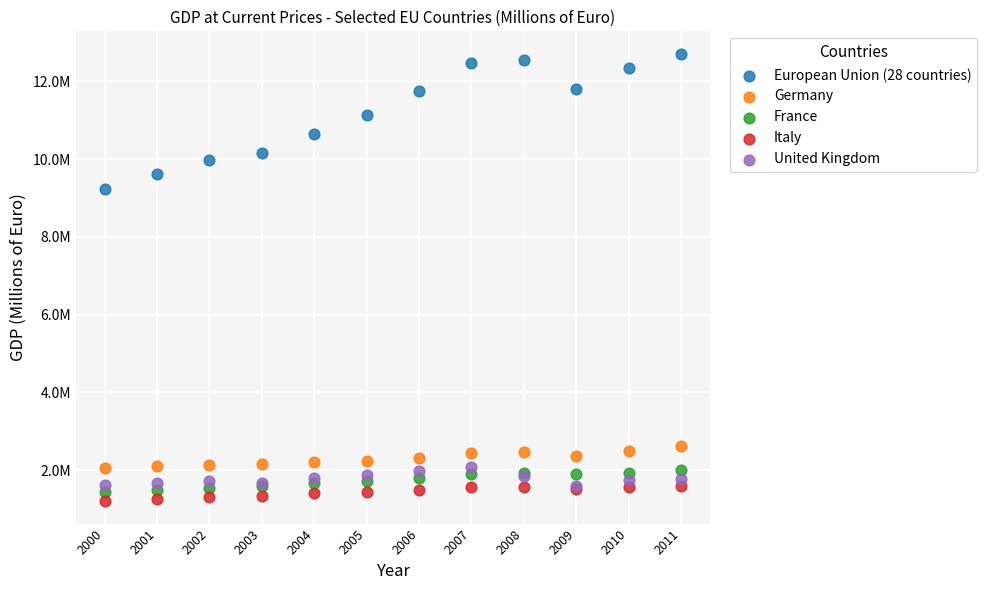

What are all the series names shown in the legend?

European Union (28 countries), Germany, France, Italy, United Kingdom